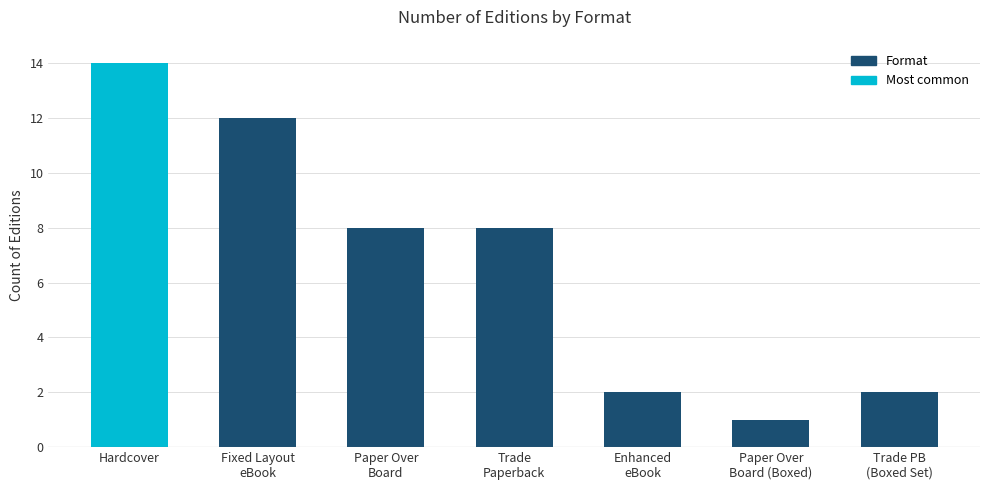

Which label corresponds to the largest value in the chart?

Hardcover